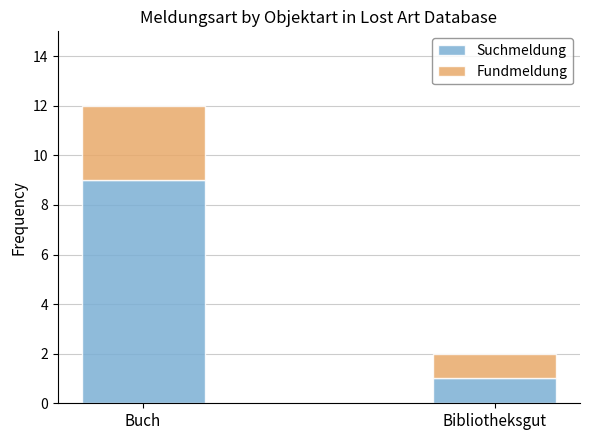

True or false: Suchmeldung has a value of 1 at Bibliotheksgut.

True